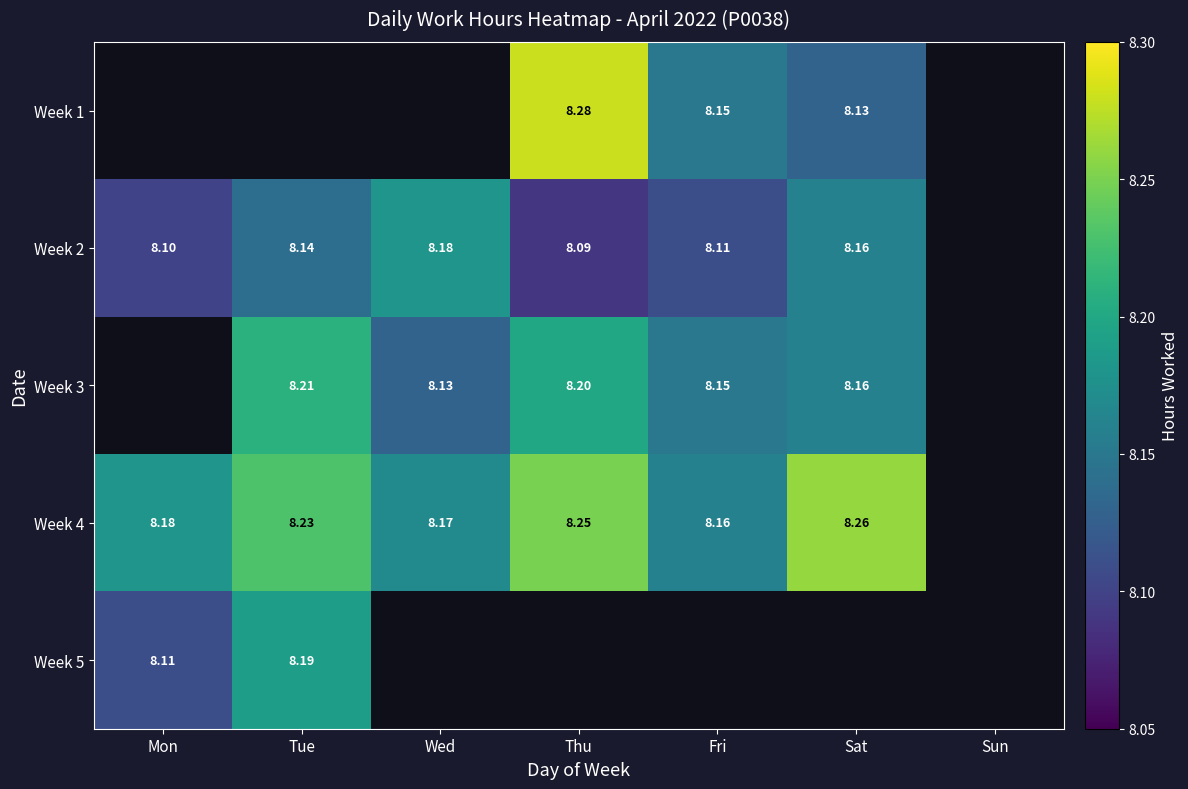

How many categories are shown in the chart?

7